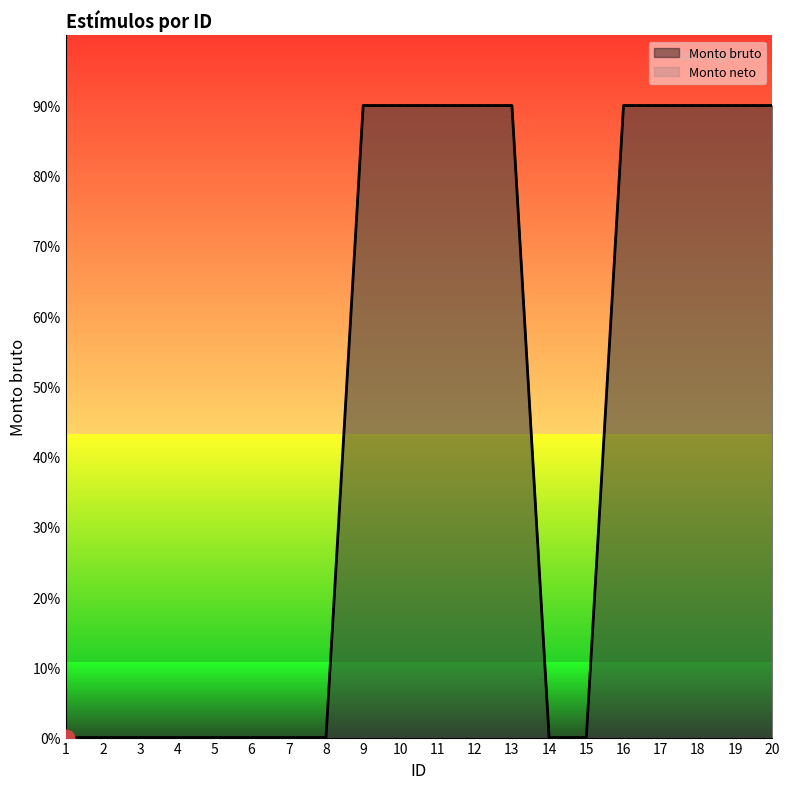

Which series has the widest spread of values?

Monto bruto